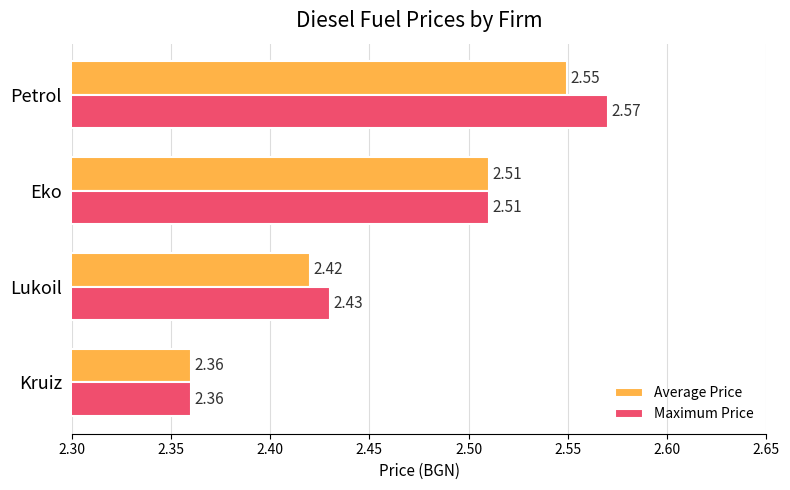

Which series has the largest total across all categories?

Maximum Price